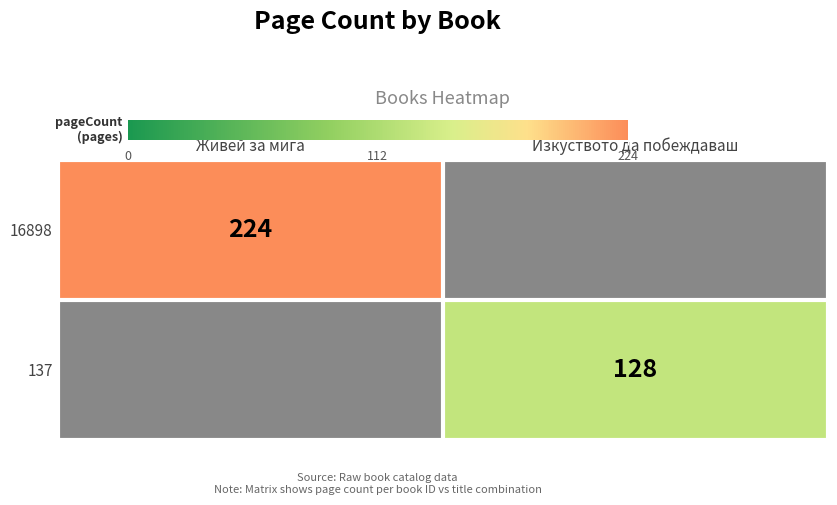

What is the total value across all series at Живей за мига?

224